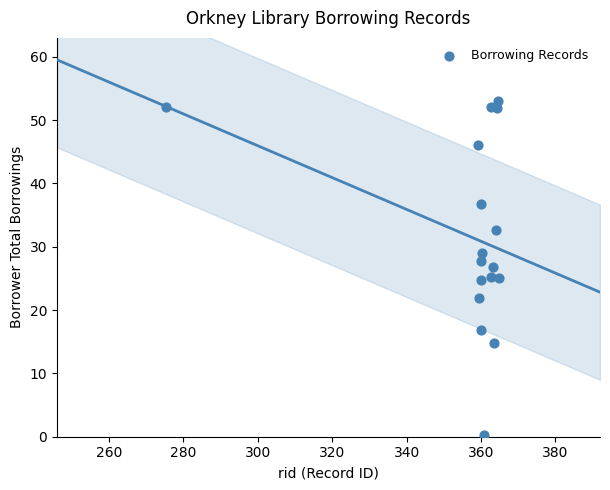

What is the range of Y values (max minus min)?

52.7